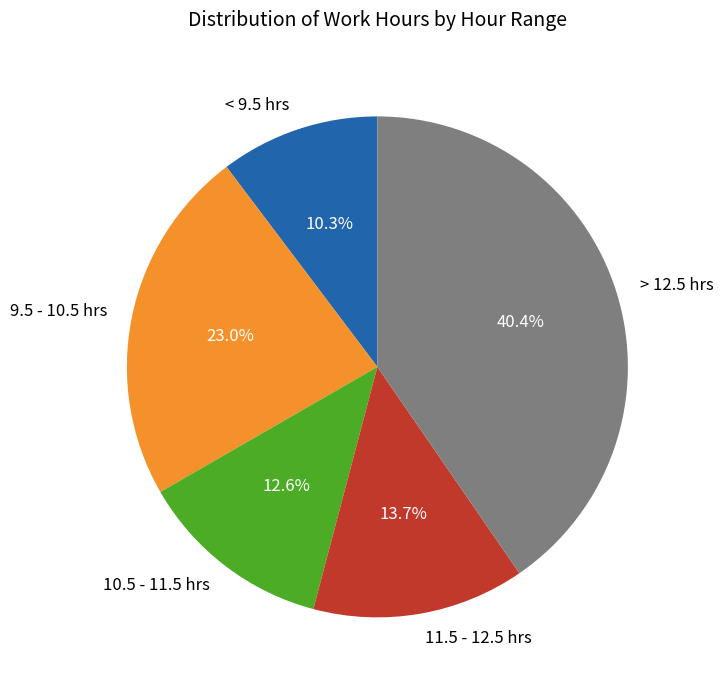

Between > 12.5 hrs and 9.5 - 10.5 hrs, which is larger?

> 12.5 hrs